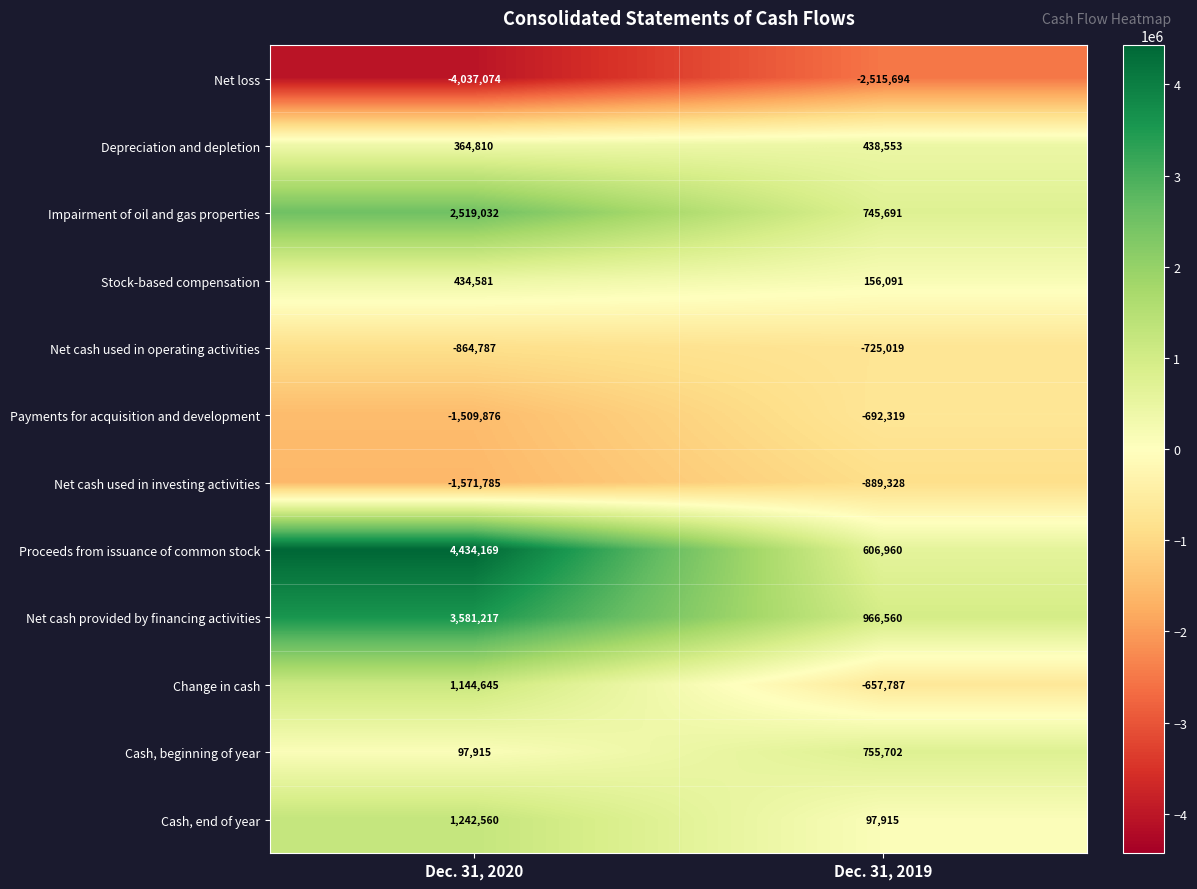

The value of Net cash provided by financing activities at Dec. 31, 2019 is 966560. True or false?

True